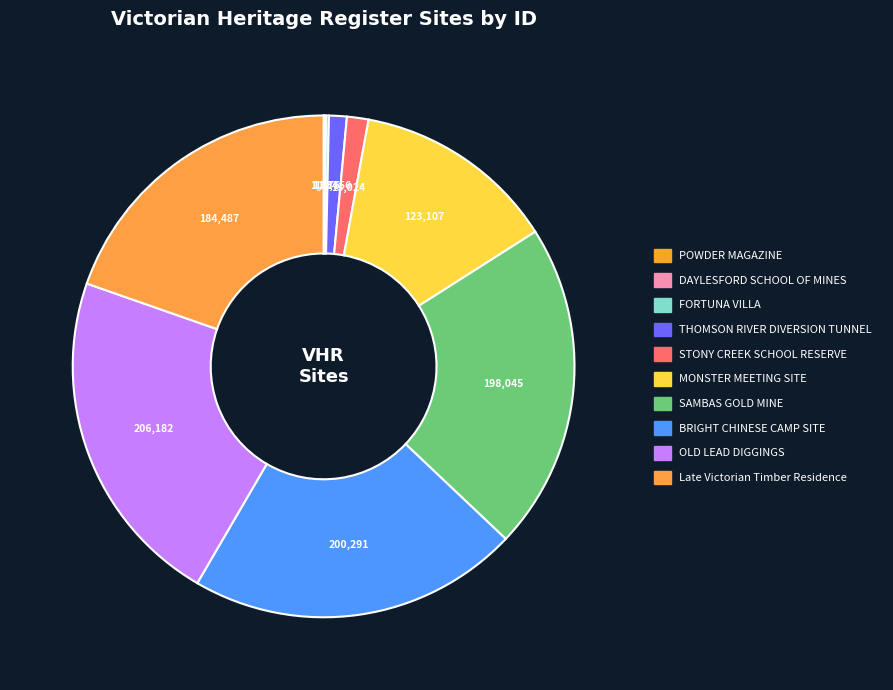

How many segments does this pie chart have?

10